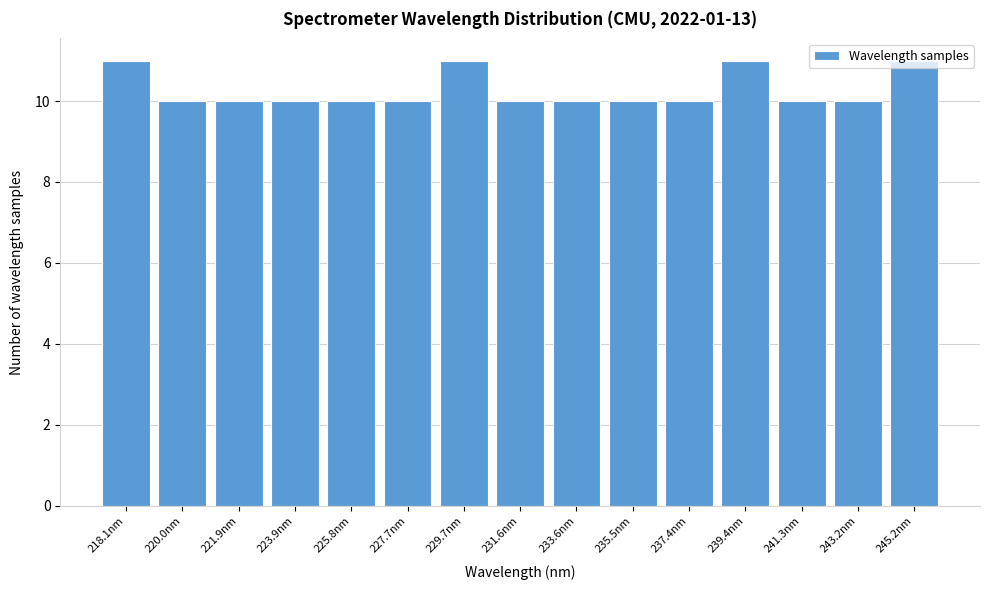

What is the sum of all values?

154